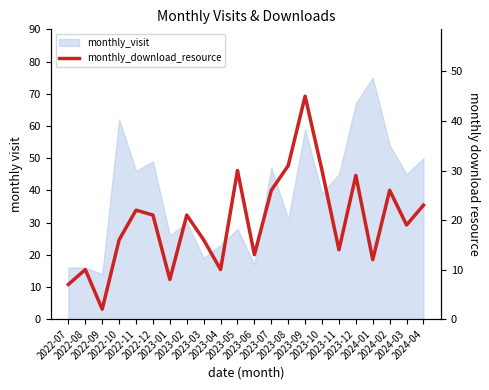

Where is the data nearest to the value 23?

2024-04